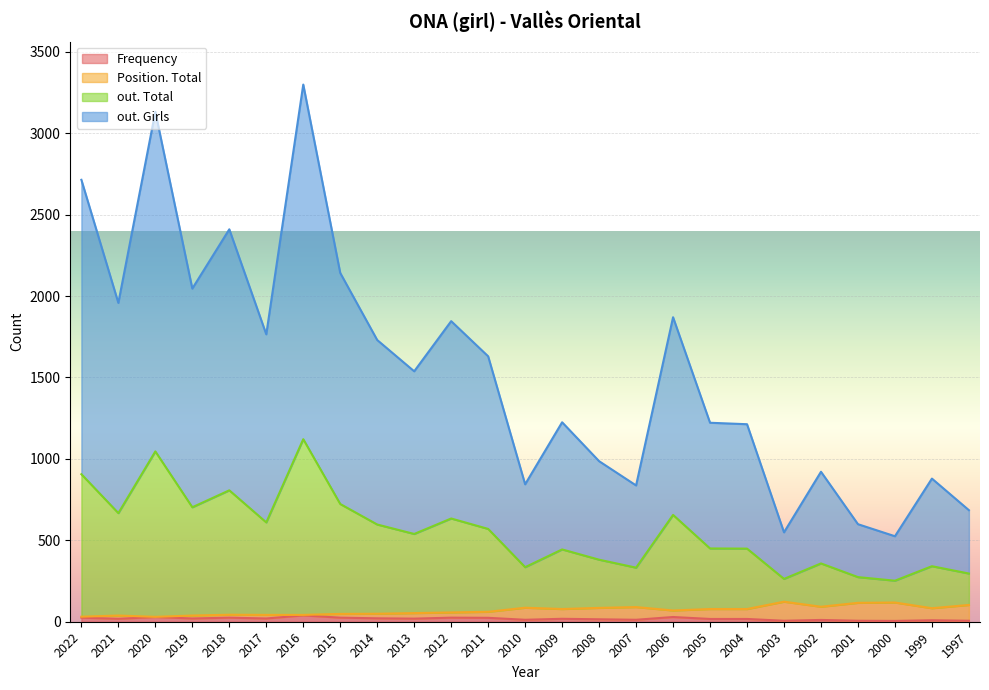

The value of out. Girls at 2021 is 1169. True or false?

False